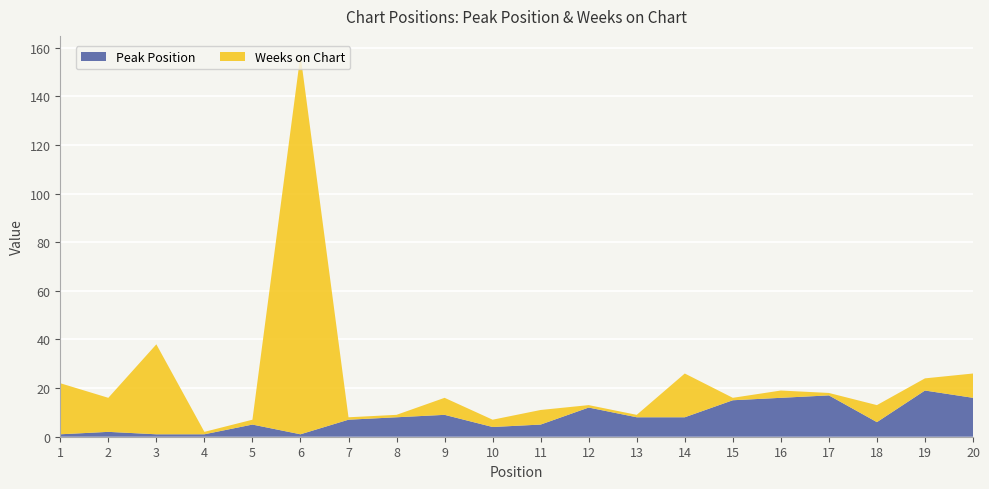

Reading left to right, transcribe all the data shown in this chart.

Peak Position: 1	2	1	1	5	1	7	8	9	4	5	12	8	8	15	16	17	6	19	16
Weeks on Chart: 21	14	37	1	2	156	1	1	7	3	6	1	1	18	1	3	1	7	5	10